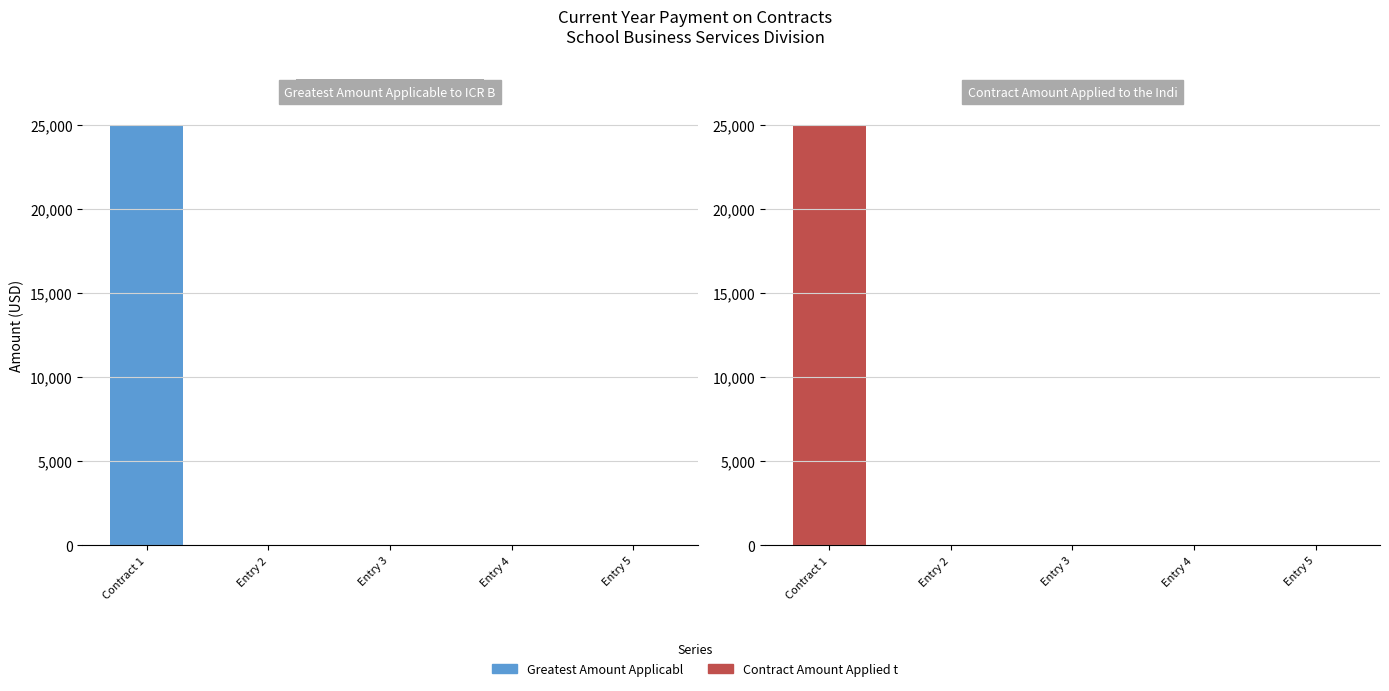

Is it true that Greatest Amount Applicable to ICR Base equals 25000 at Contract 1?

True